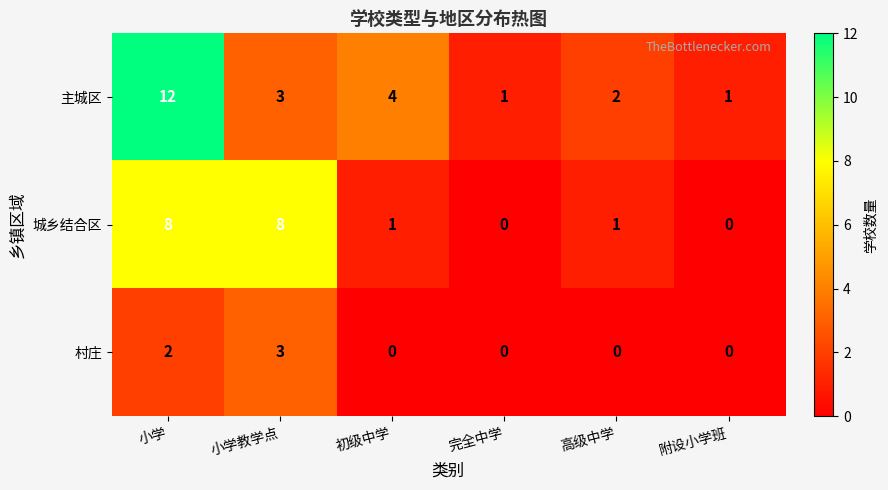

Rank the series at 高级中学 from lowest to highest value.

村庄, 城乡结合区, 主城区